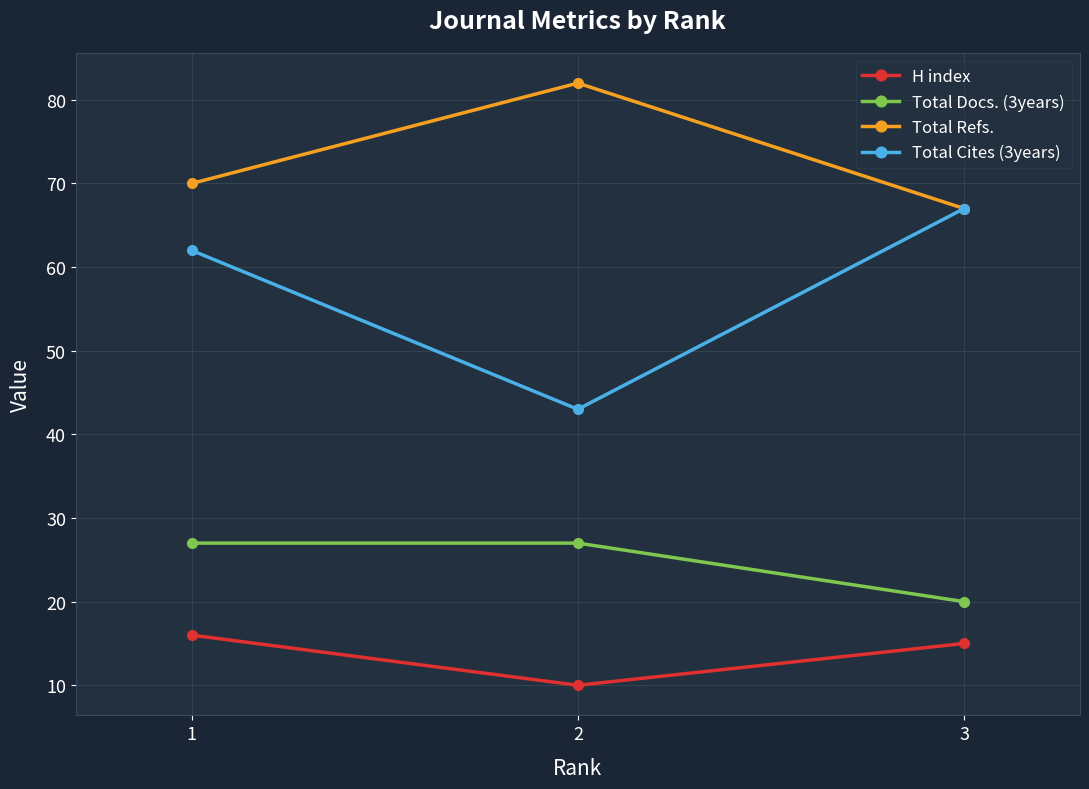

What is the sum of all Total Docs. (3years) values?

74